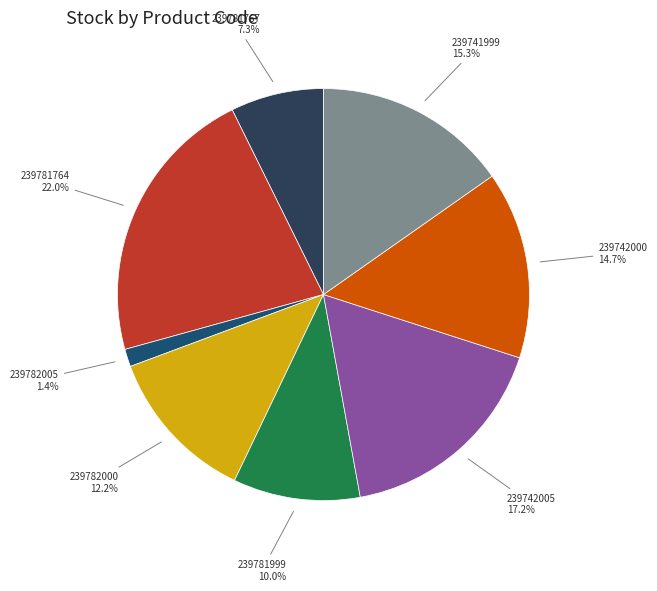

What is the smallest slice in the pie chart?

239782005